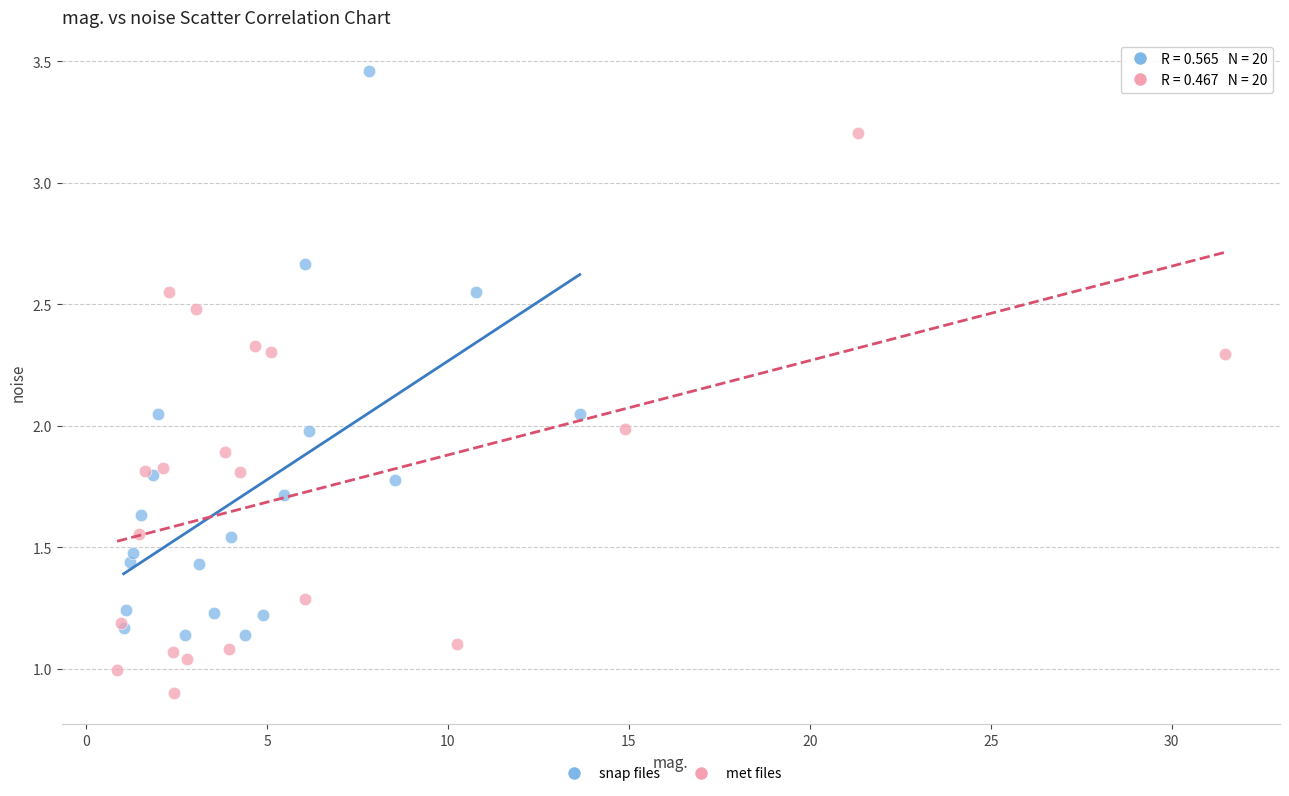

Which series reaches the maximum Y coordinate?

snap files